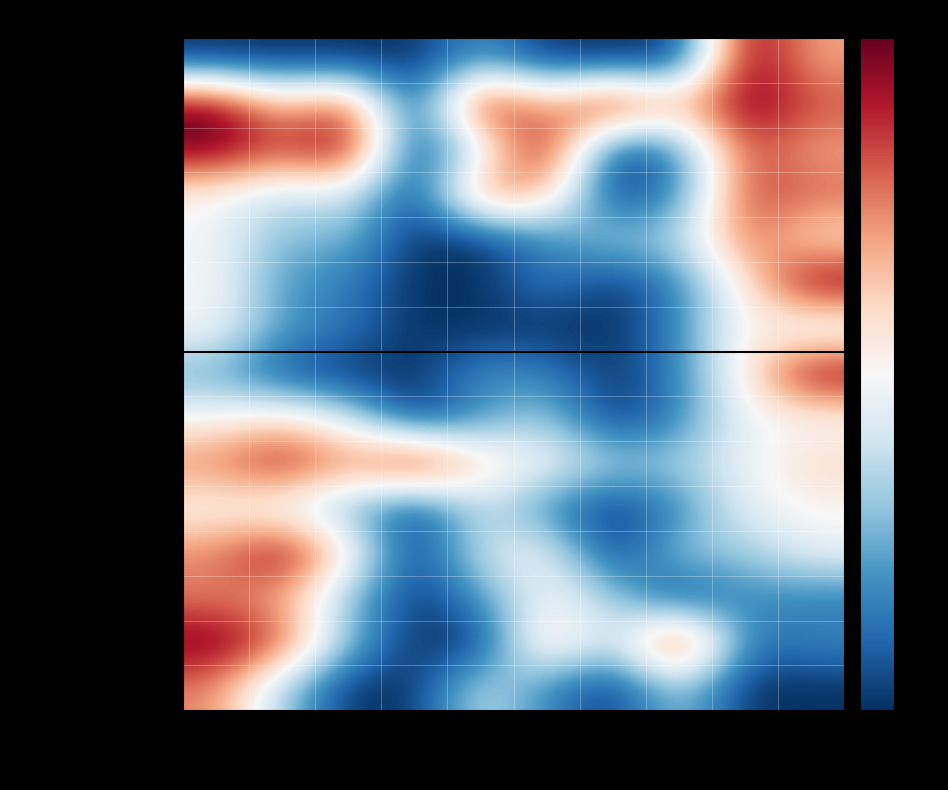

How many data points does each series have?

10